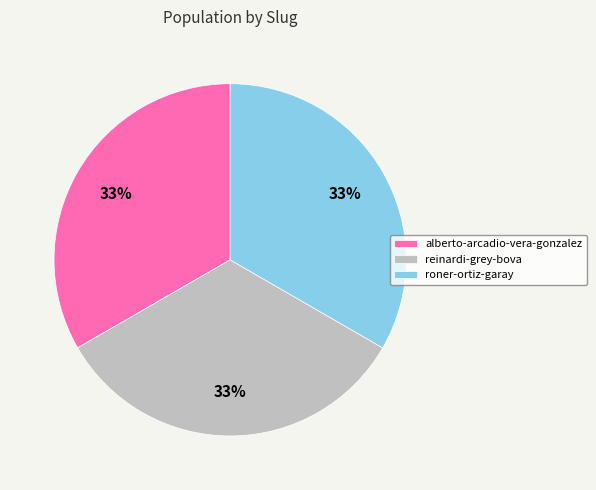

Is it true that roner-ortiz-garay is 26% of the pie?

False